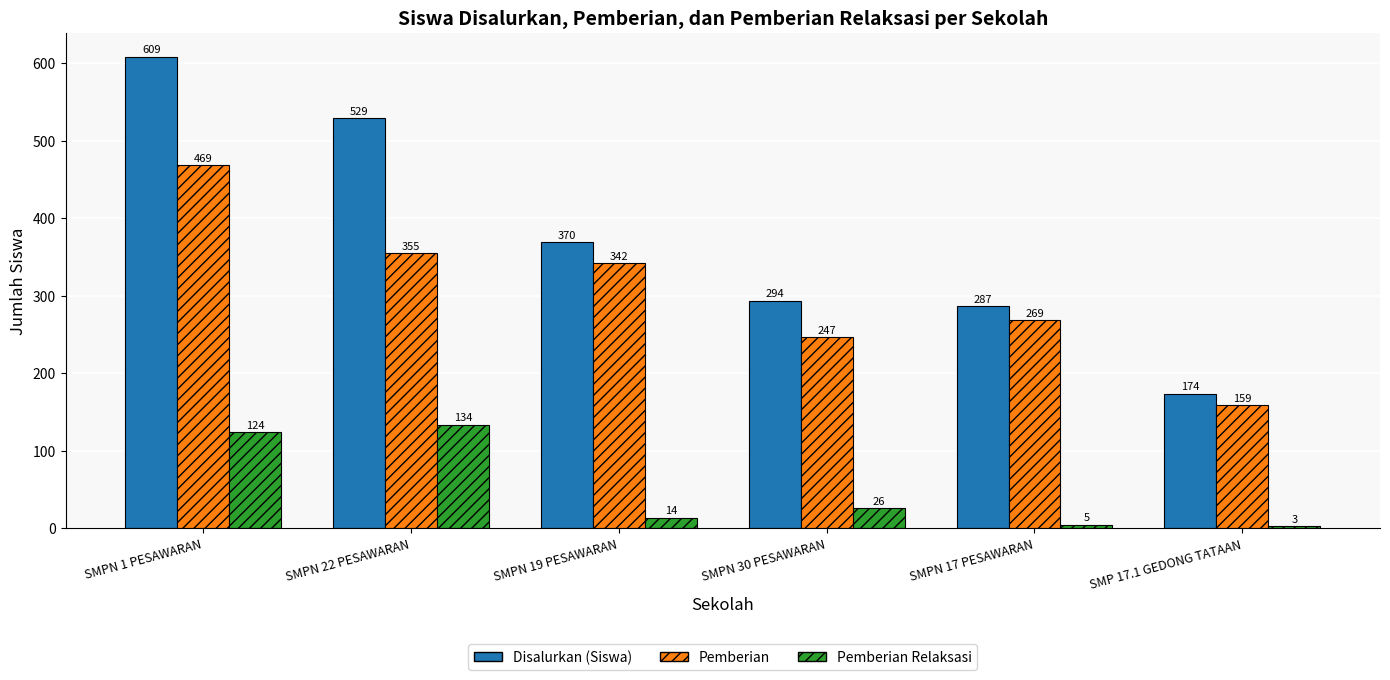

At how many categories does at least one series exceed 136?

6